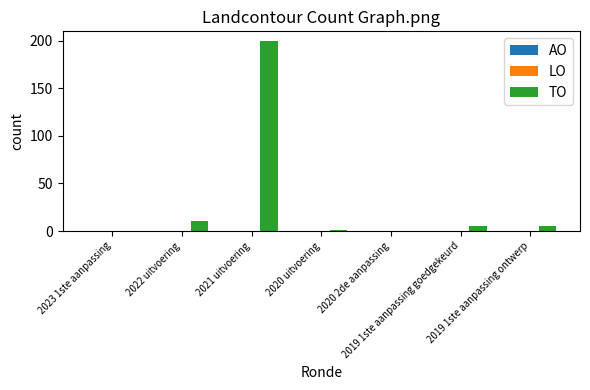

What is the sum of all values?

222